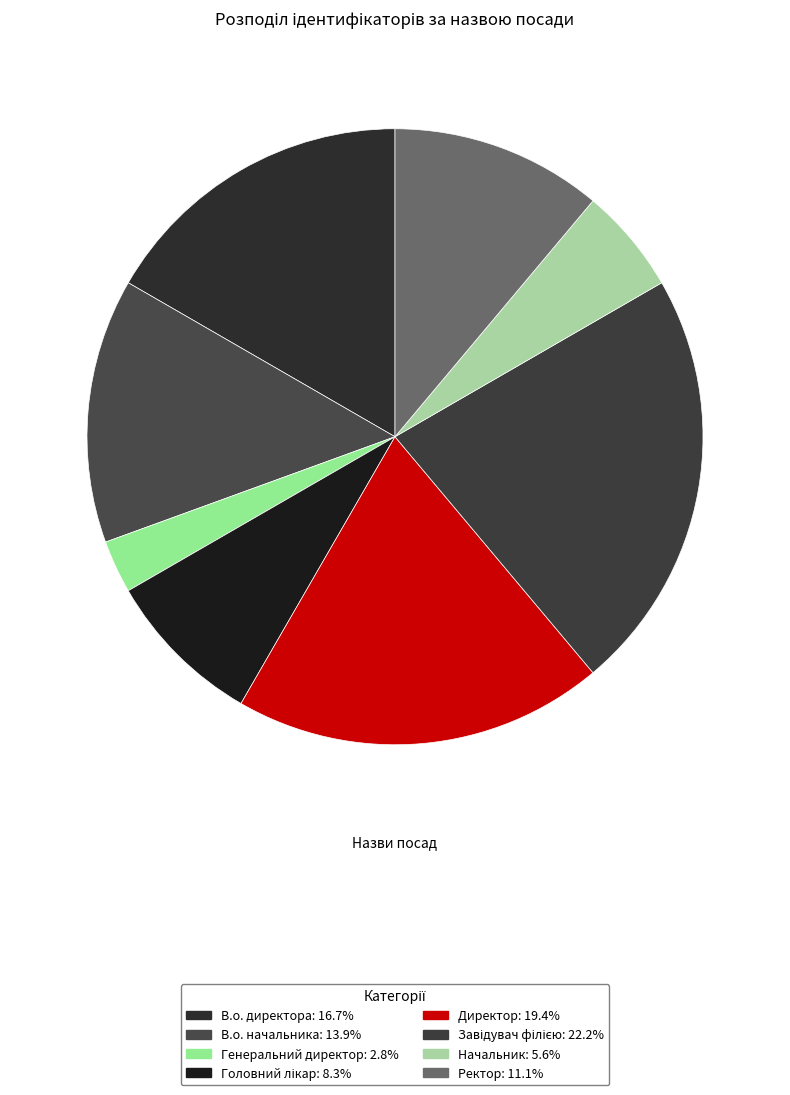

What is the change in value from Головний лікар to Завідувач філією?

+5